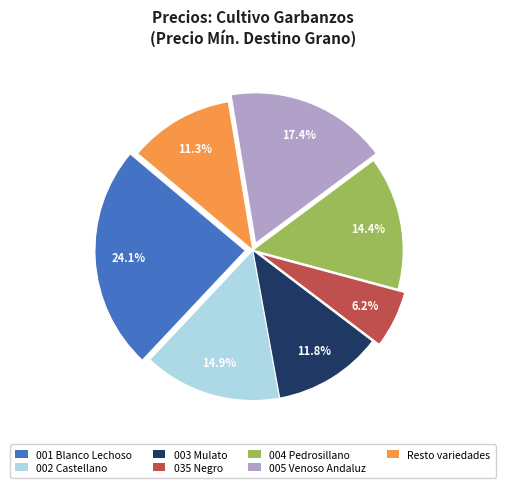

To the nearest percent, what is the difference between the 001 Blanco Lechoso and Resto variedades slice percentages?

13%